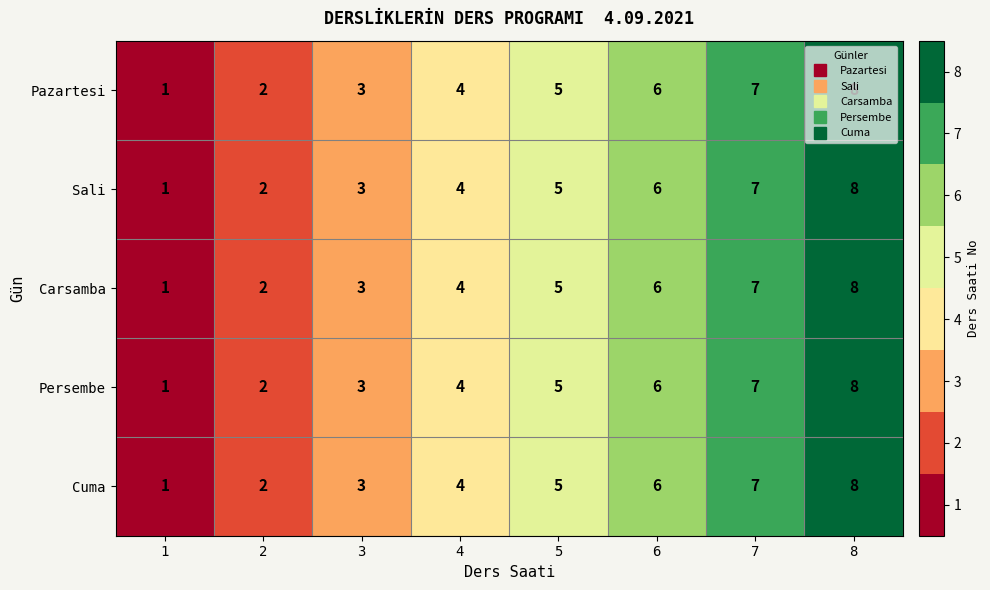

Rank the categories by Pazartesi value from highest to lowest.

8, 7, 6, 5, 4, 3, 2, 1